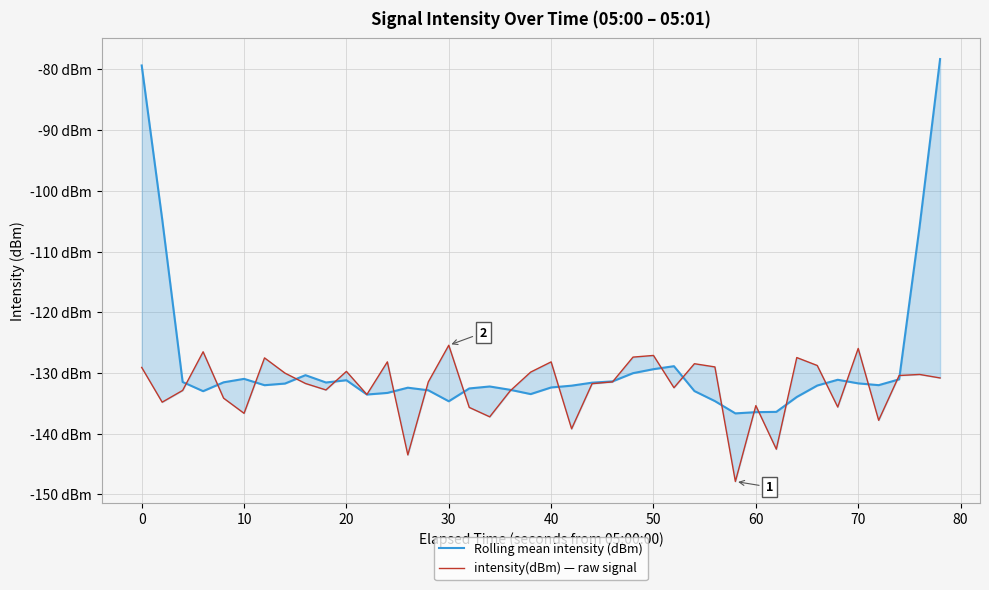

What is the difference between the second highest and minimum values in the intensity(dBm) — raw signal series?

21.9